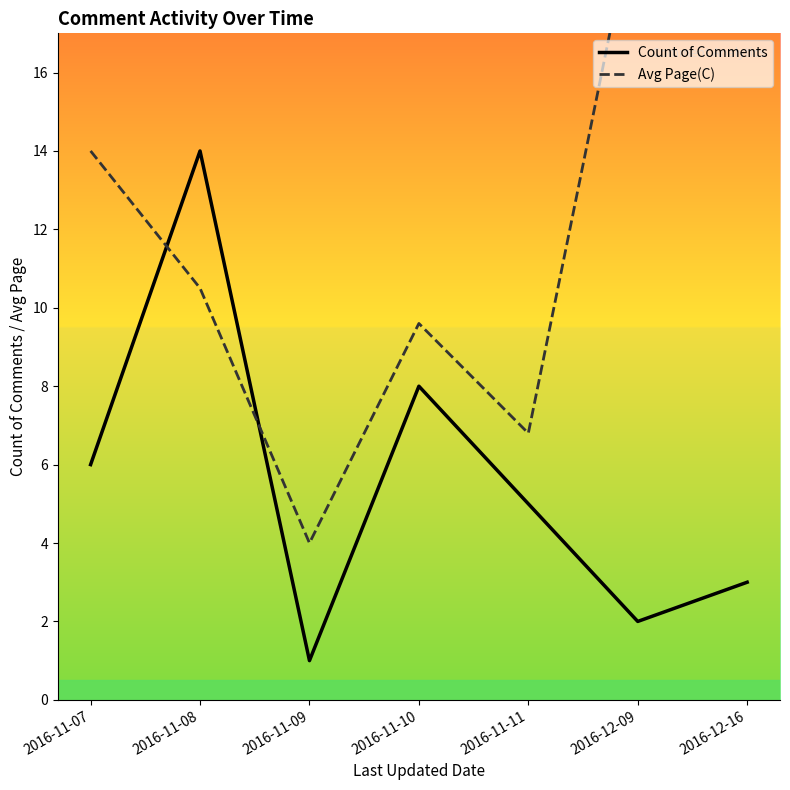

Reading left to right, extract all data points from this chart.

Count of Comments: 2016-11-07=6.0	2016-11-08=14.0	2016-11-09=1.0	2016-11-10=8.0	2016-11-11=5.0	2016-12-09=2.0	2016-12-16=3.0
Avg Page(C): 2016-11-07=14.0	2016-11-08=10.5	2016-11-09=4.0	2016-11-10=9.6	2016-11-11=6.8	2016-12-09=20.5	2016-12-16=19.5